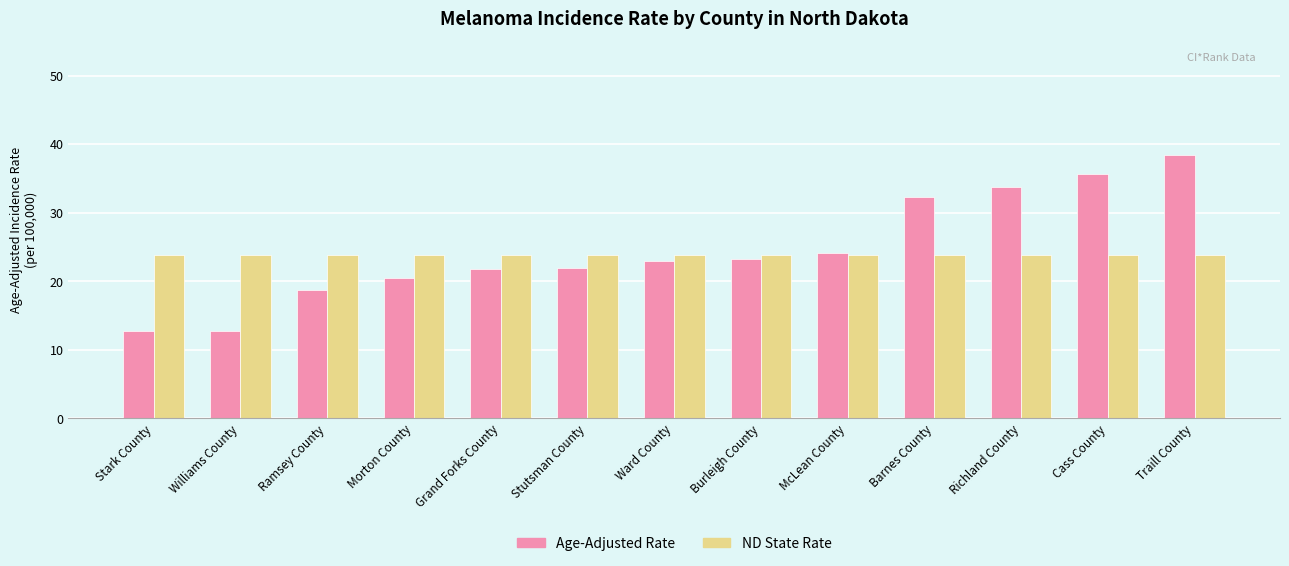

What are all the series names shown in the legend?

Age-Adjusted Rate, ND State Rate